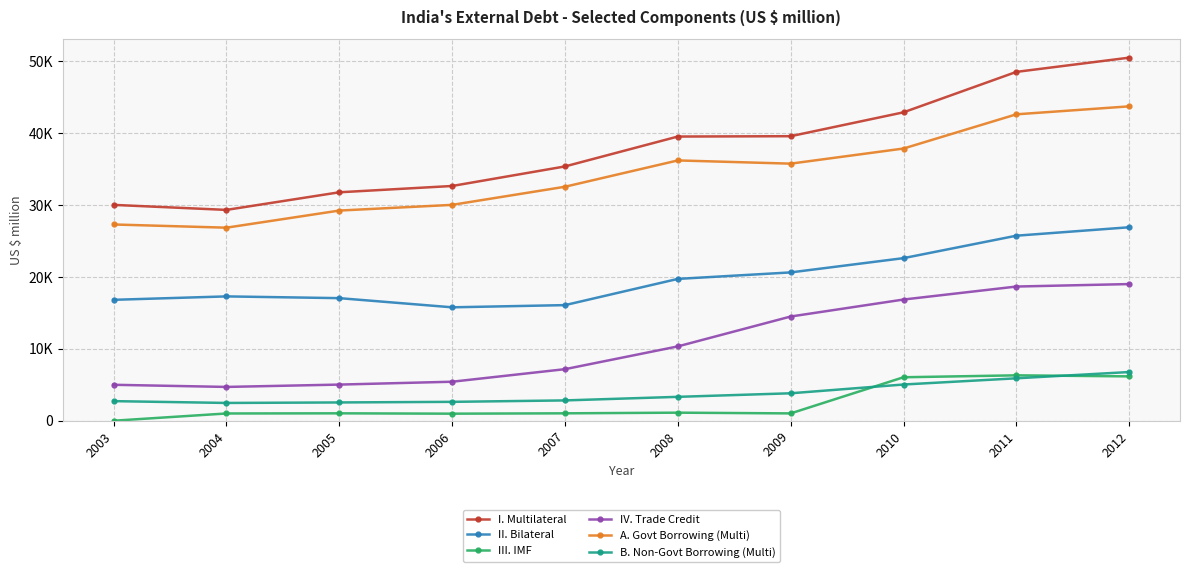

At how many categories does at least one series exceed 49637?

1